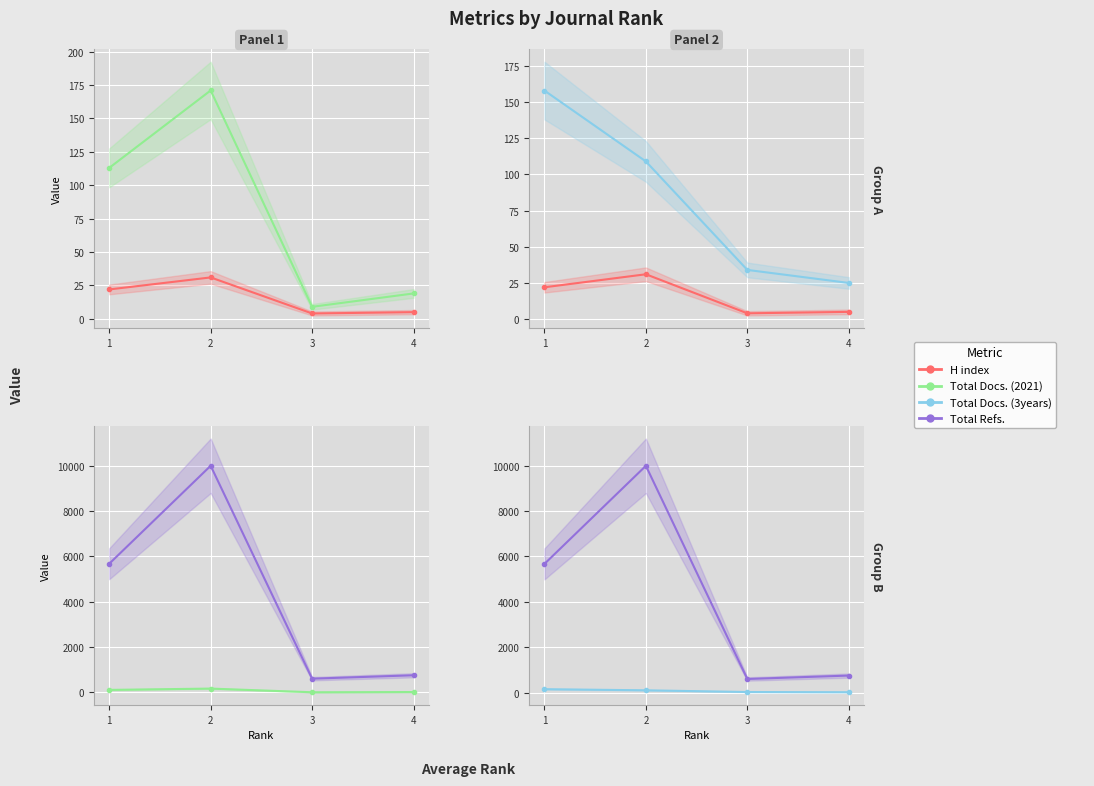

Which series has the widest spread of values?

Total Refs.